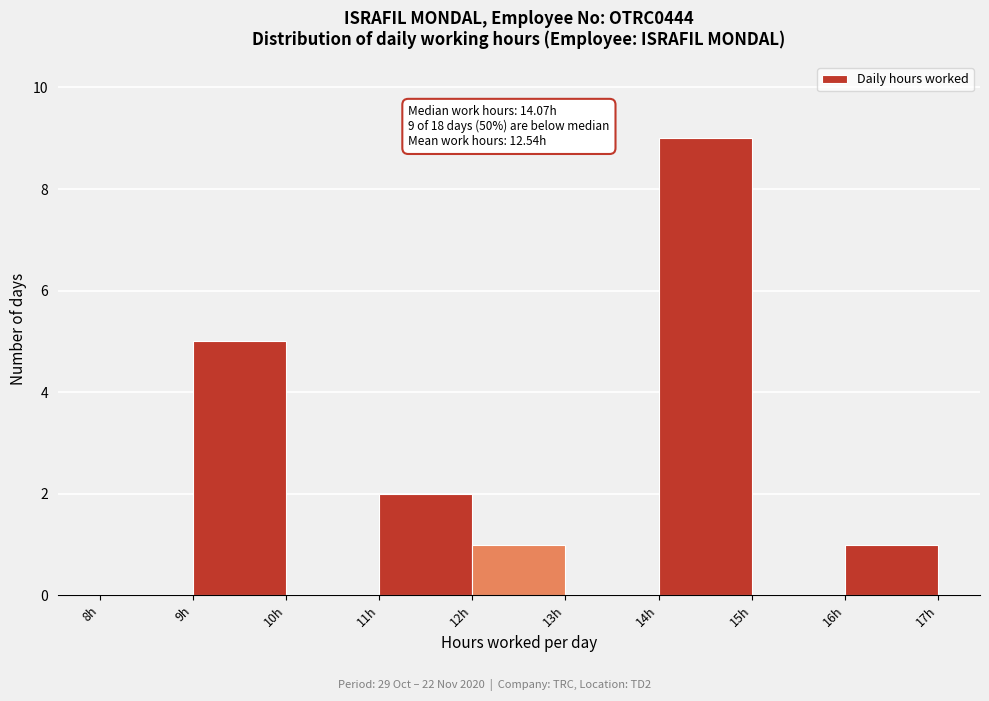

Which range on the x-axis has the tallest bar?

14 to 15